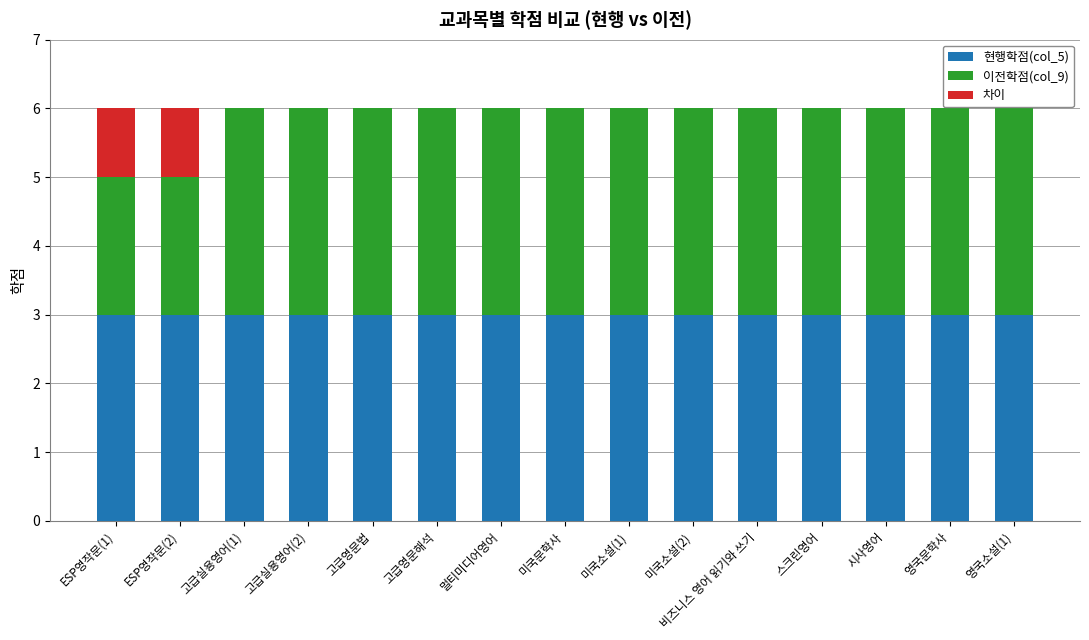

What is the total value across all series at 미국문학사?

6